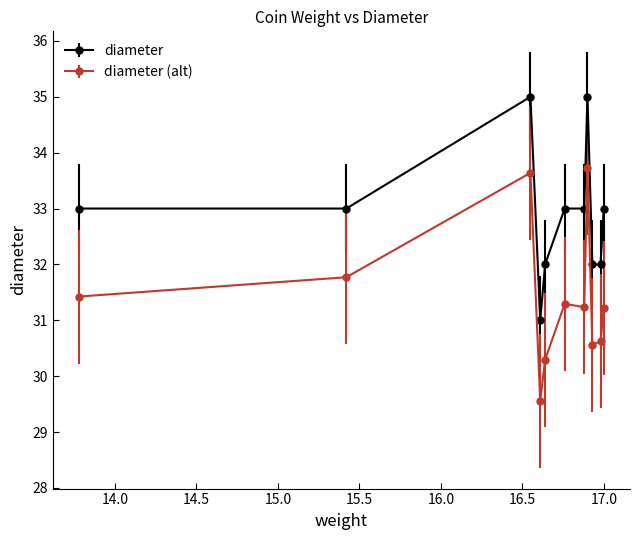

Which series has the largest range (max minus min)?

diameter (alt)